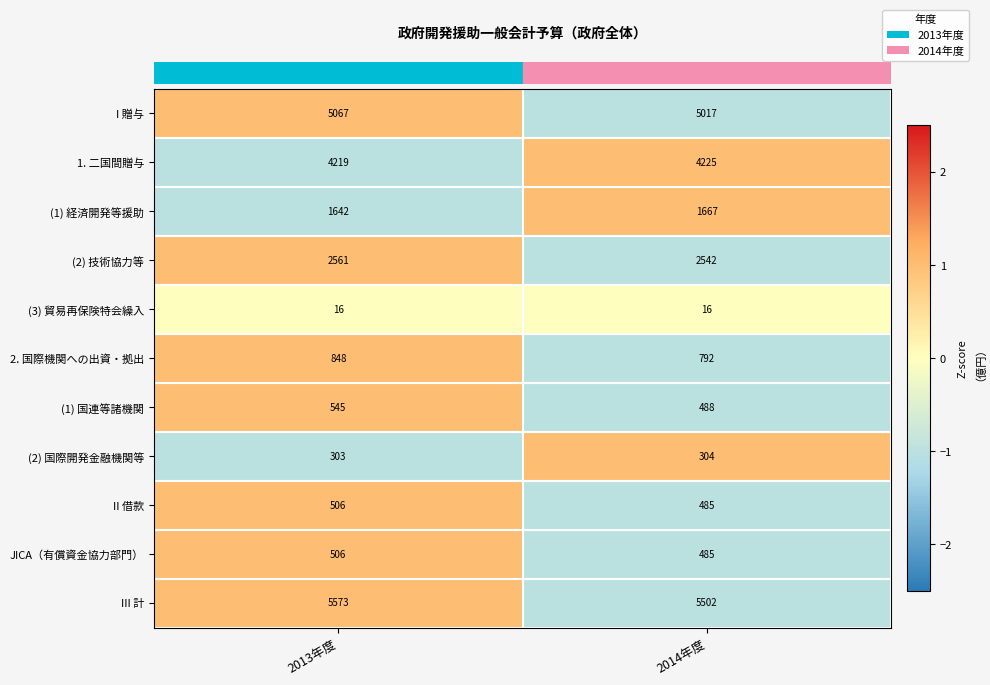

What is the minimum value shown in the chart?

16